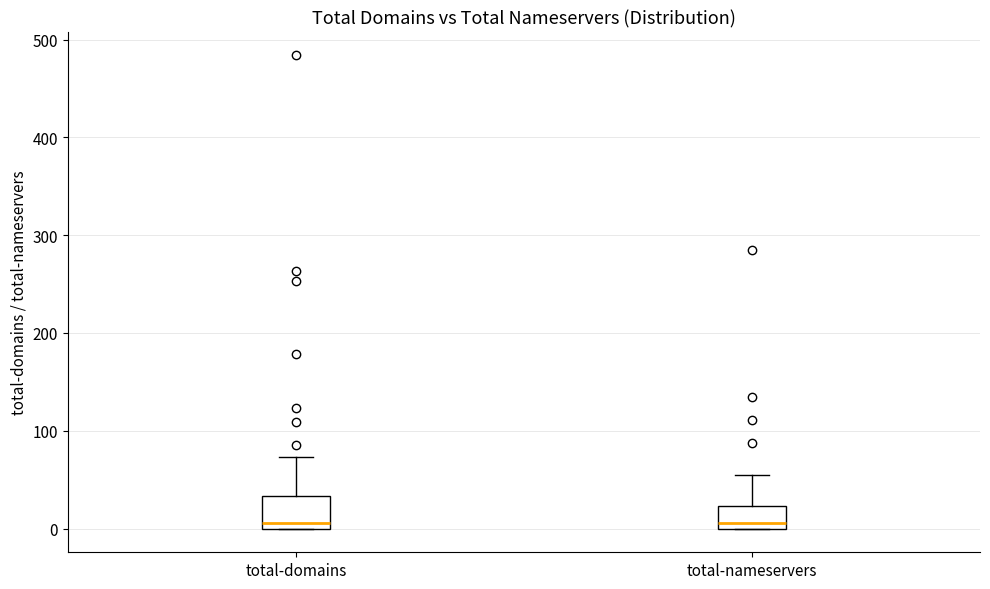

Reading left to right, transcribe this box plot: for each box, give where its median line is, the range the box spans, and where its two whiskers end, as read against the y-axis. The values are not printed on the chart, so give them approximately, as read against the axis.

total-domains: median 10, box 0 to 30, whiskers 0 to 70
total-nameservers: median 10, box 0 to 20, whiskers 0 to 60